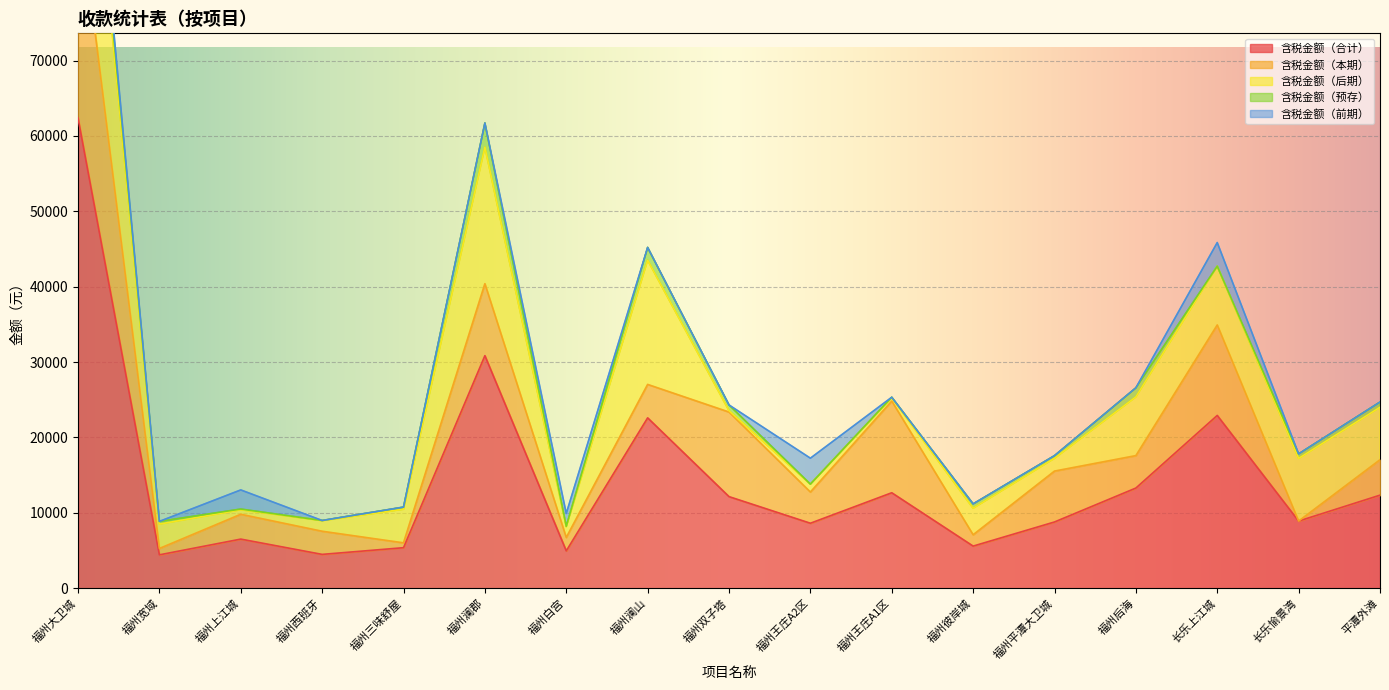

List the labels in order of 含税金额（合计） value, smallest first.

福州宽域, 福州西班牙, 福州白宫, 福州三味舒屋, 福州彼岸城, 福州上江城, 福州王庄A2区, 福州平潭大卫城, 长乐愉景湾, 福州双子塔, 平潭外滩, 福州王庄A1区, 福州后海, 福州澜山, 长乐上江城, 福州澜郡, 福州大卫城